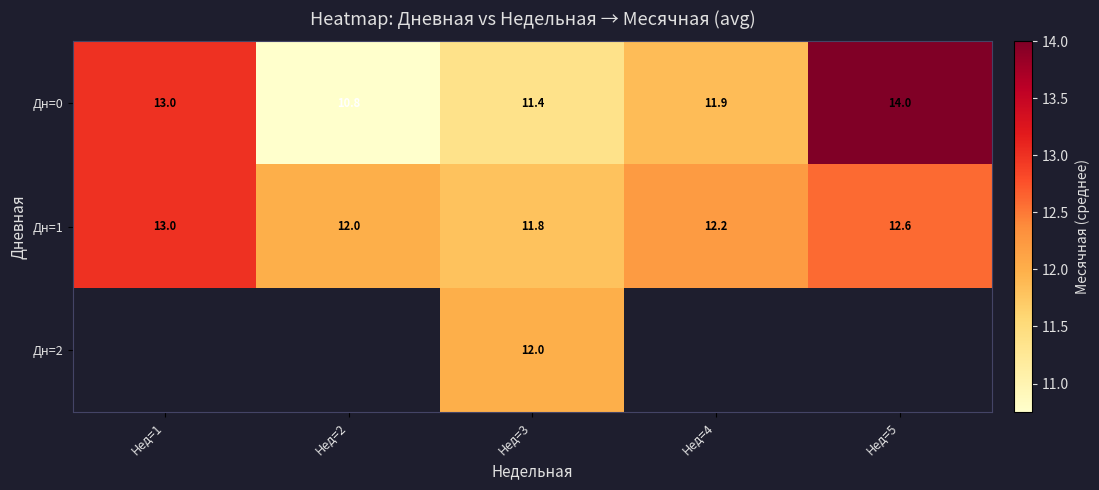

The Дн=1 series shows 20.1 at Нед=4. True or false?

False